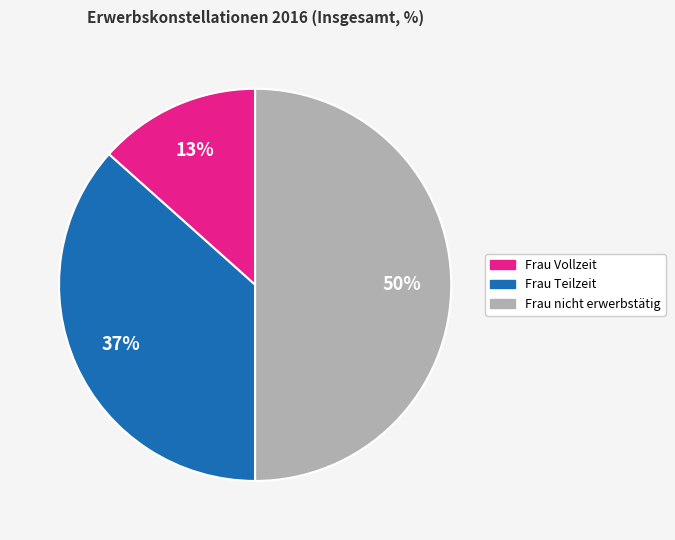

Does Frau Teilzeit represent more than half of the total?

No